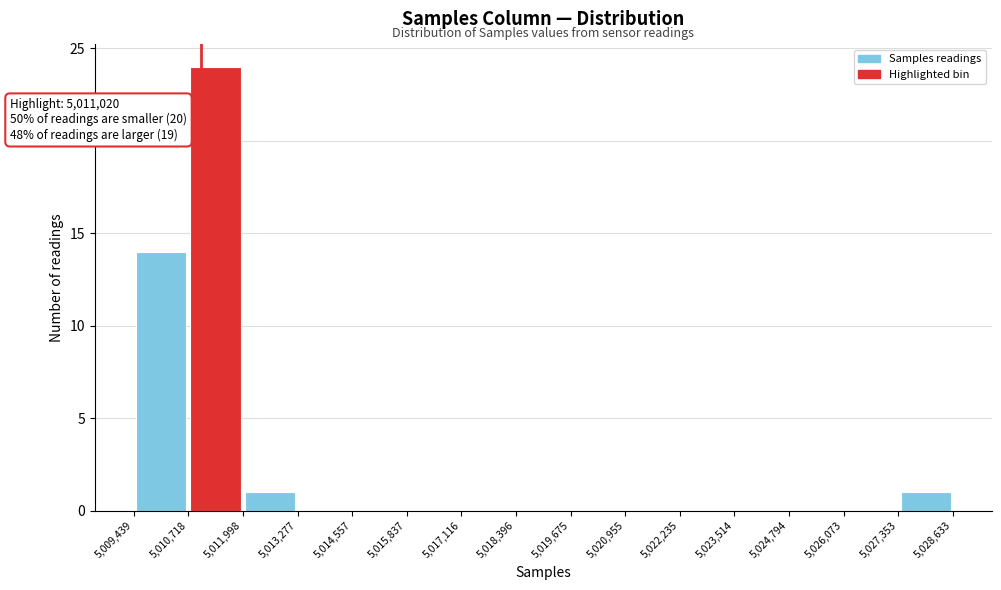

Over which range of the x-axis is the bar tallest?

5,010,718 to 5,011,998